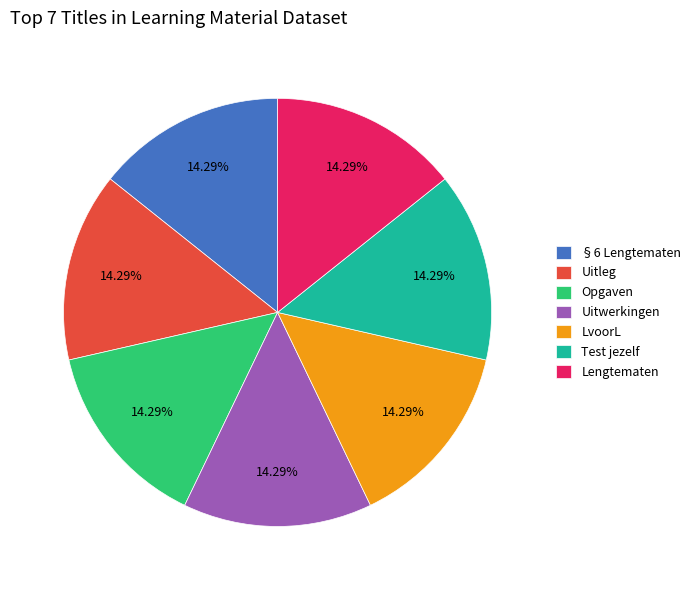

How many segments does this pie chart have?

7